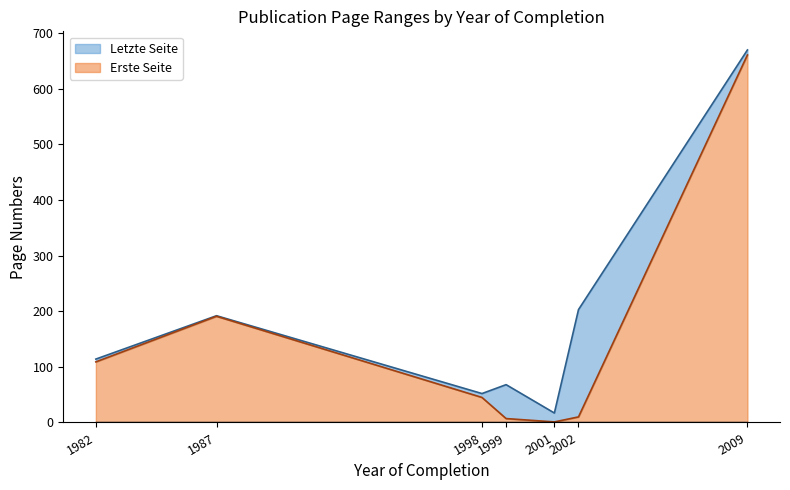

Which series has the largest range (max minus min)?

Erste Seite